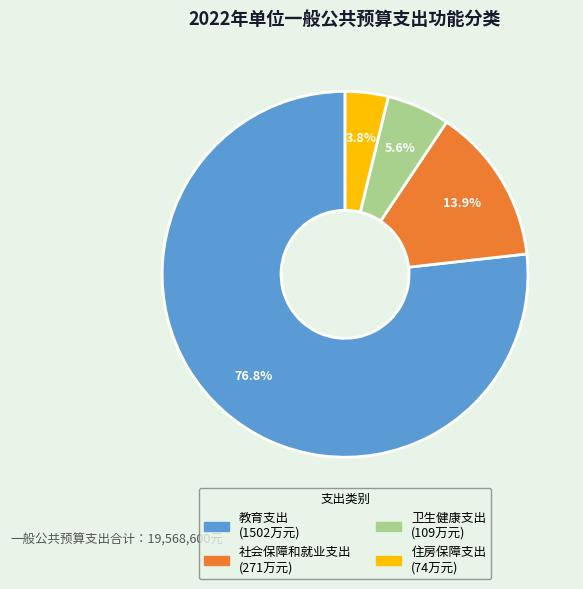

Which has a higher value, 教育支出 or 卫生健康支出?

教育支出